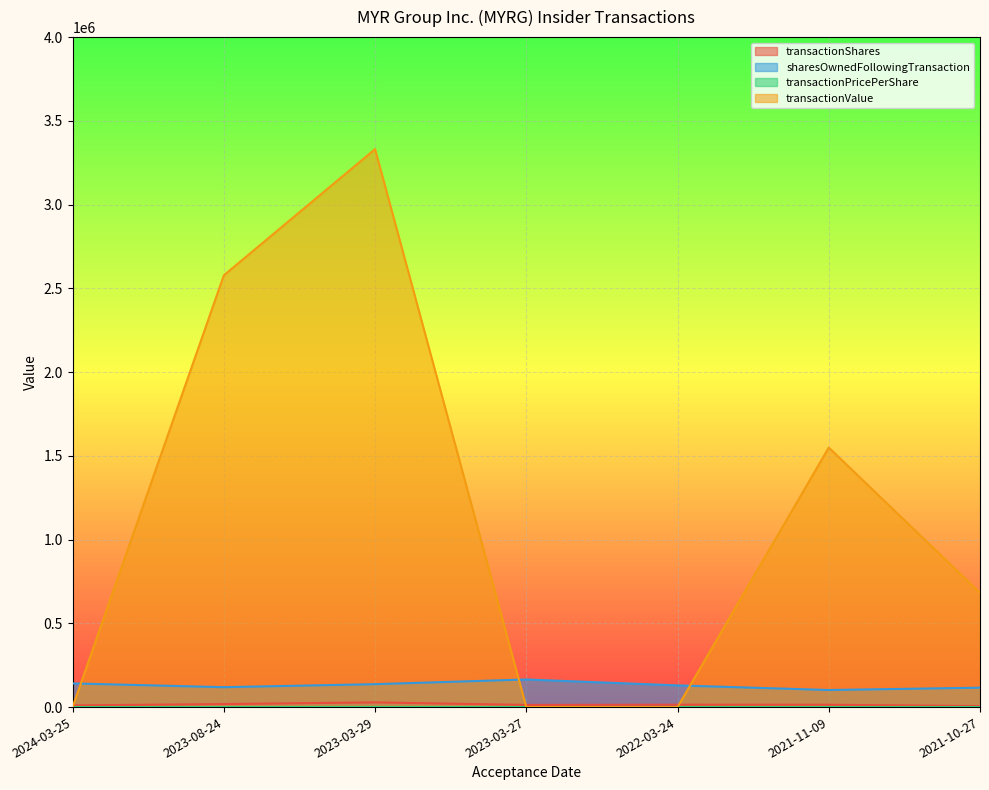

What is the difference between the transactionPricePerShare values at 2022-03-24 and 2023-08-24?

143.2